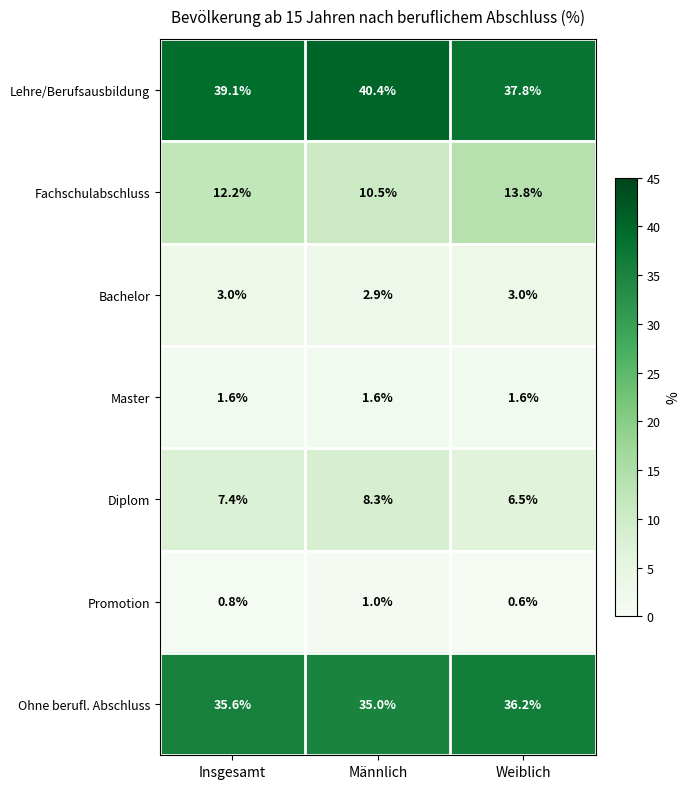

At which label does Lehre/Berufsausbildung first exceed 39?

Insgesamt